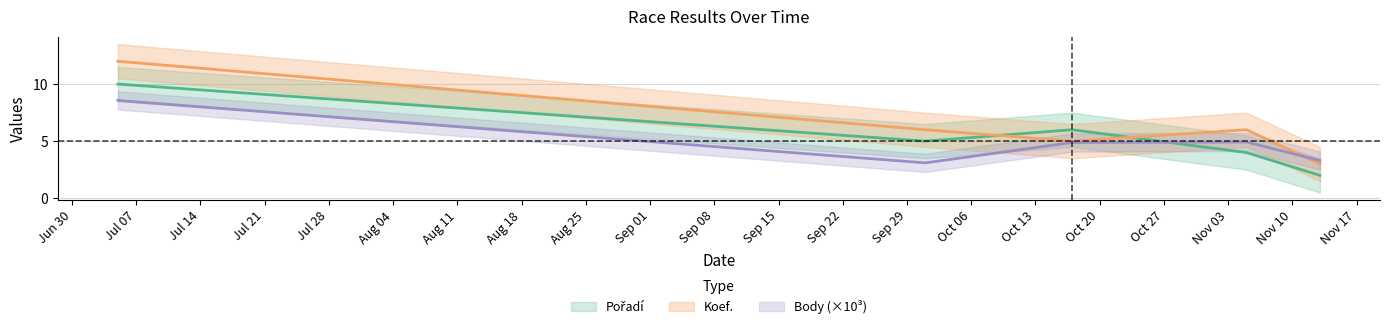

How many lines are shown in the chart?

3